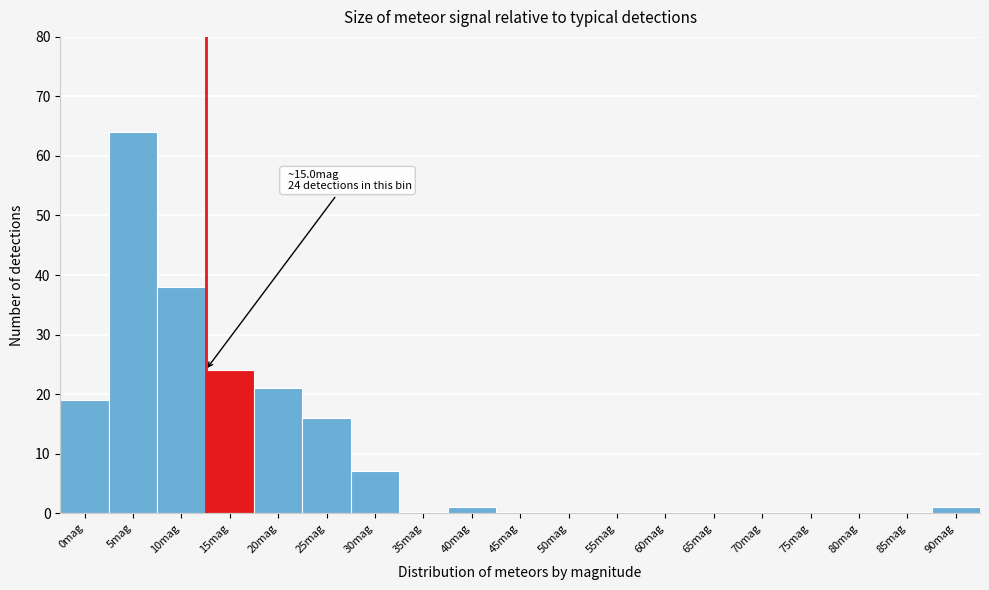

Reading left to right, list all the values displayed in this chart.

0mag=19	5mag=64	10mag=38	15mag=24	20mag=21	25mag=16	30mag=7	35mag=0	40mag=1	45mag=0	50mag=0	55mag=0	60mag=0	65mag=0	70mag=0	75mag=0	80mag=0	85mag=0	90mag=1